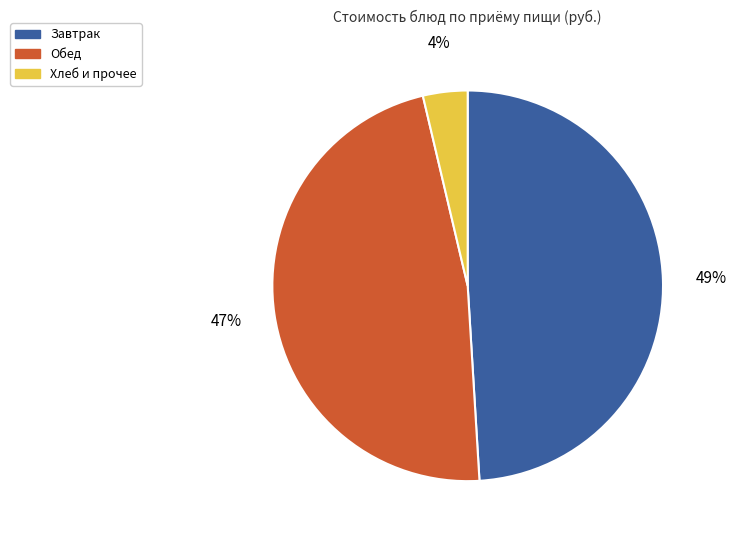

To the nearest percent, what is the average slice percentage?

33%